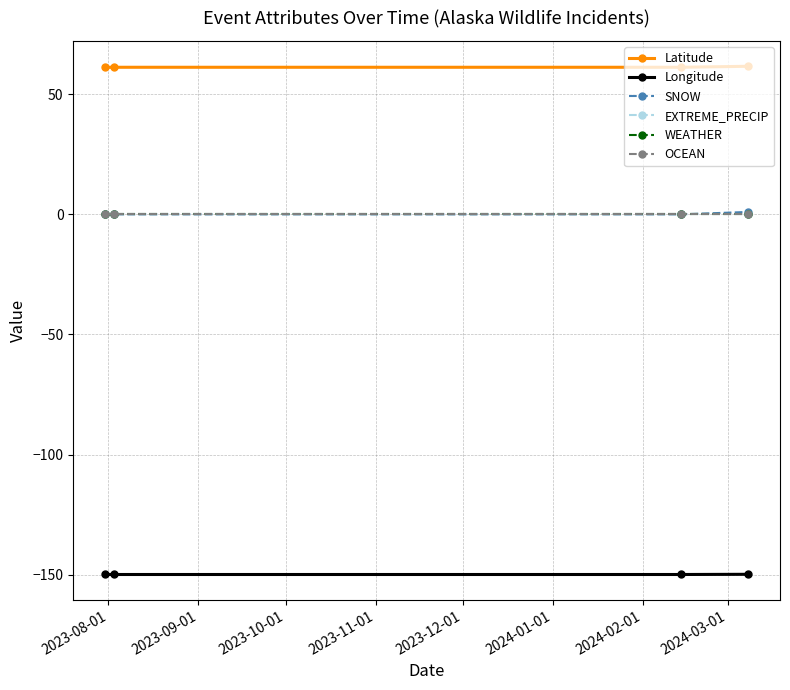

True or false: OCEAN and Longitude cross at least once.

False